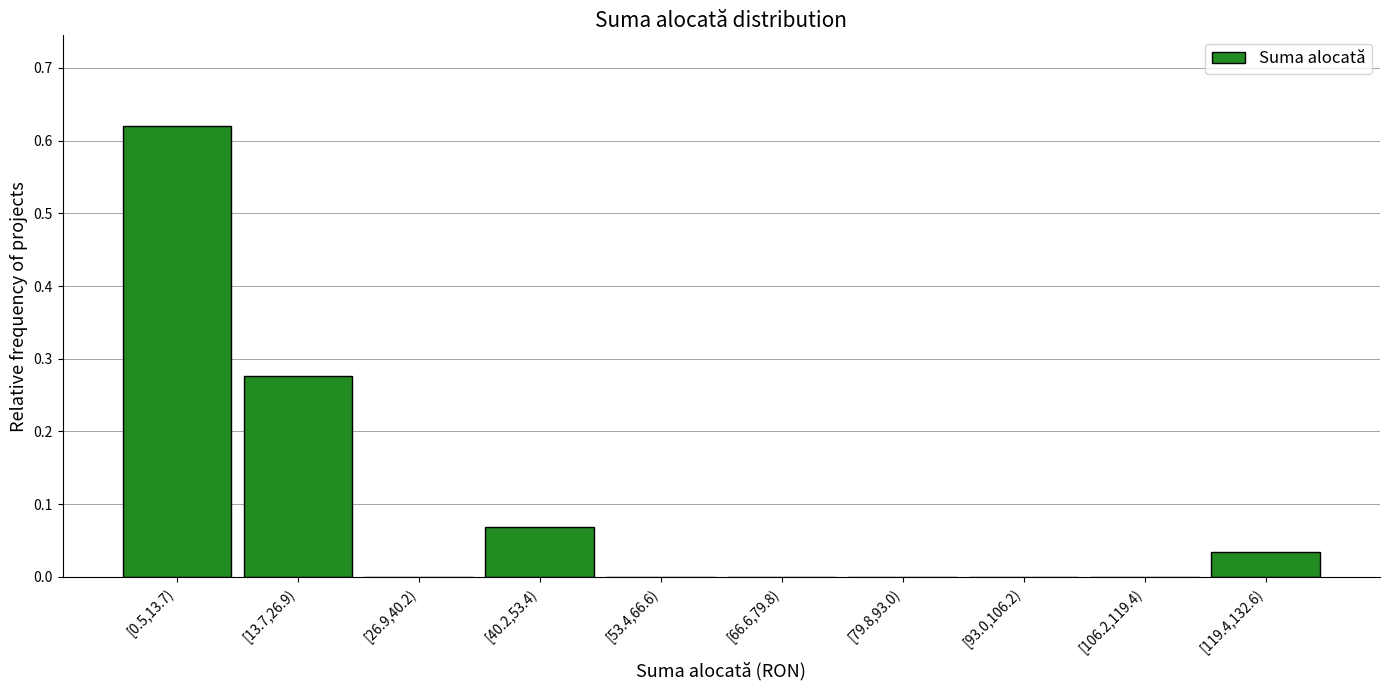

The value at [79.8,93.0) is 0.0. True or false?

True